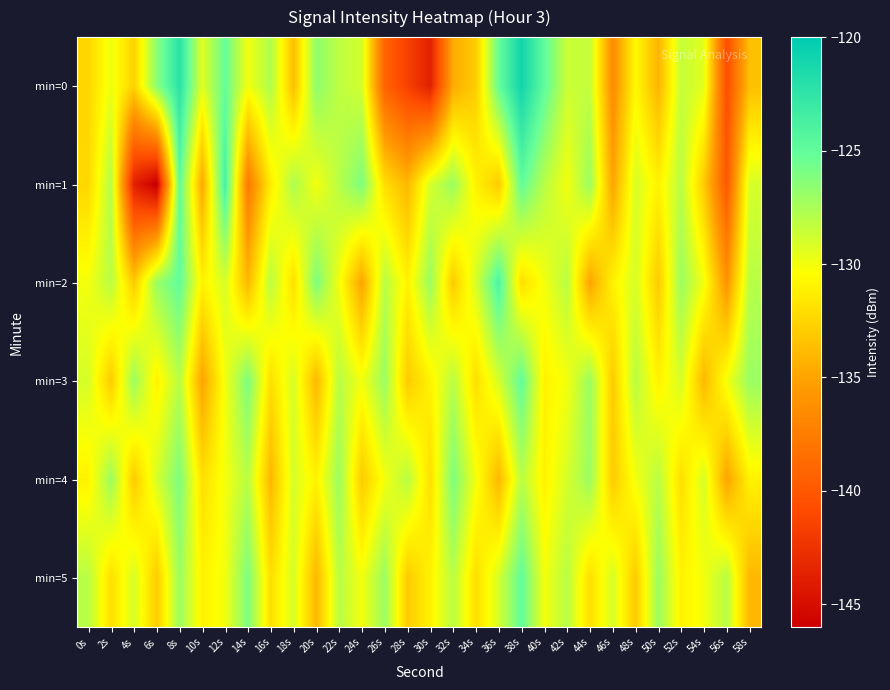

Rank the series at 56s from lowest to highest value.

min=0, min=1, min=2, min=4, min=3, min=5